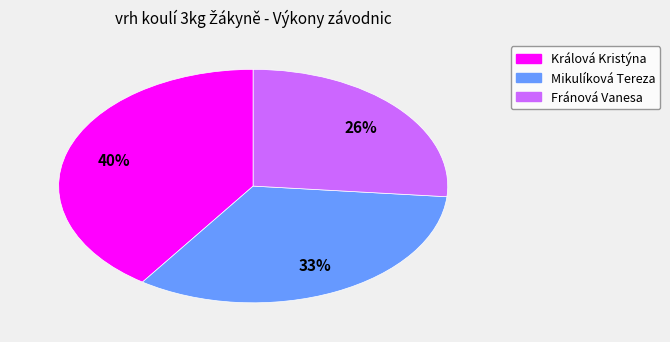

What is the ratio of the value at Mikulíková Tereza to the value at Králová Kristýna?

0.8